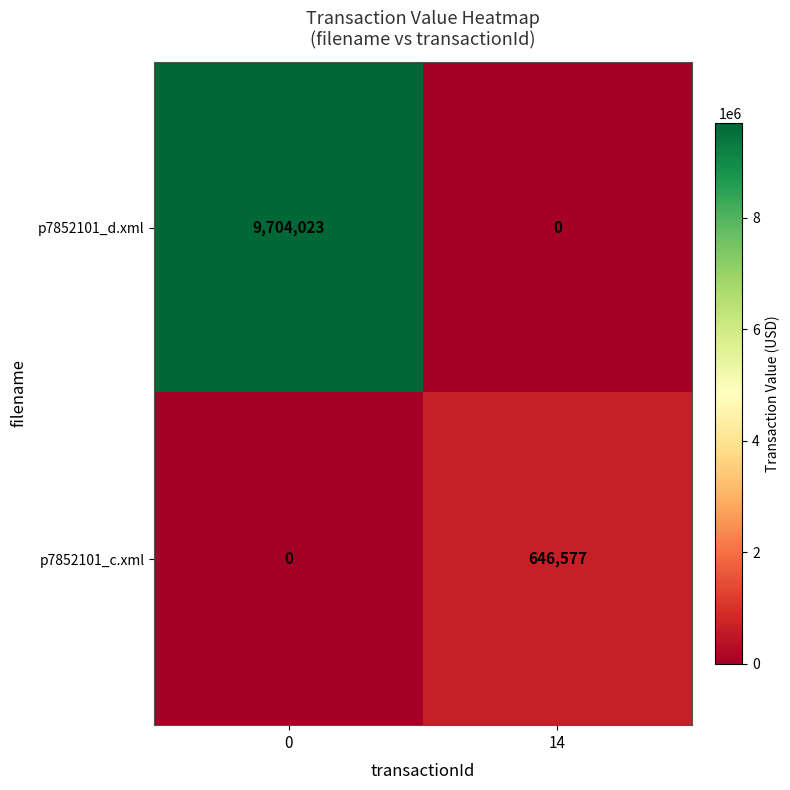

What value does the p7852101_c.xml series have at 14, to the nearest 10?

646580